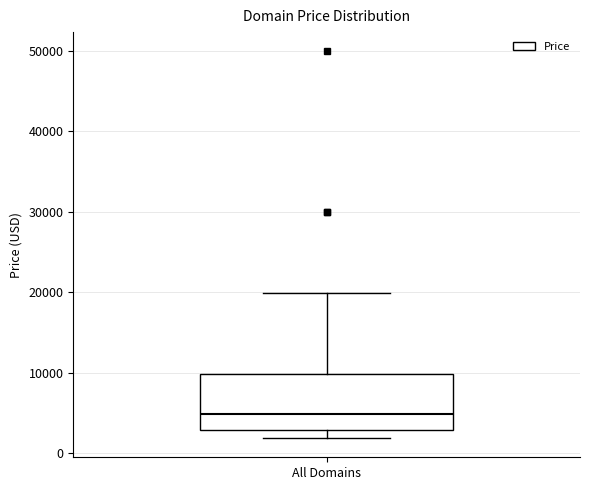

Where does the upper whisker of the box for All Domains end on the y-axis? The values are not printed on the chart, so give them approximately, as read against the axis.

20000